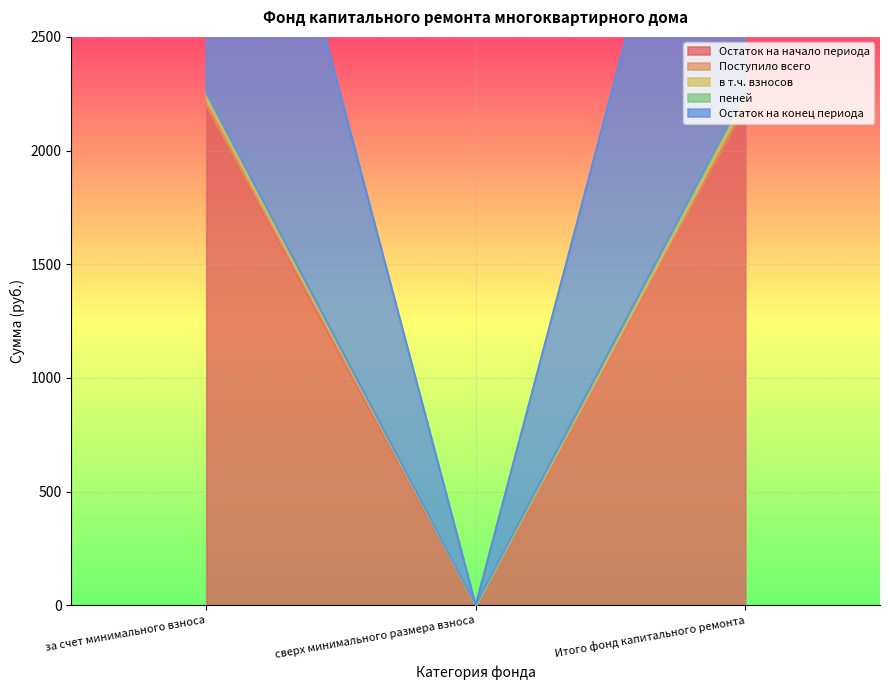

List the labels in order of Остаток на начало периода value, largest first.

за счет минимального взноса, Итого фонд капитального ремонта, сверх минимального размера взноса